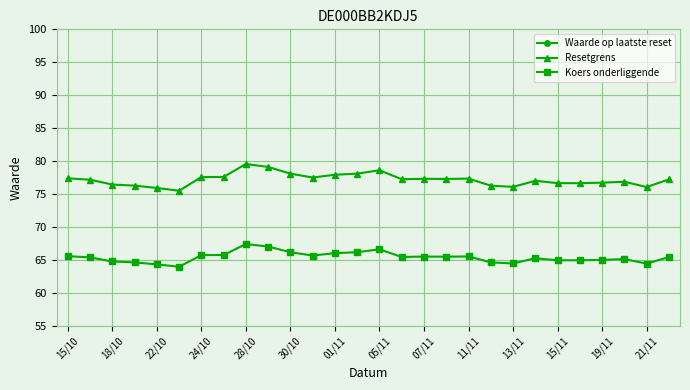

How many values in the Waarde op laatste reset series exceed 9?

25